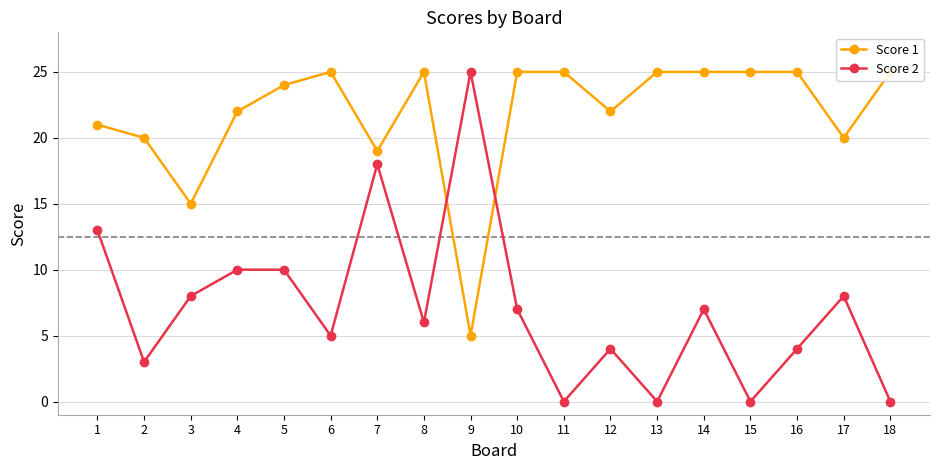

In Score 2, how many points are higher than both neighbors (excluding endpoints)?

5